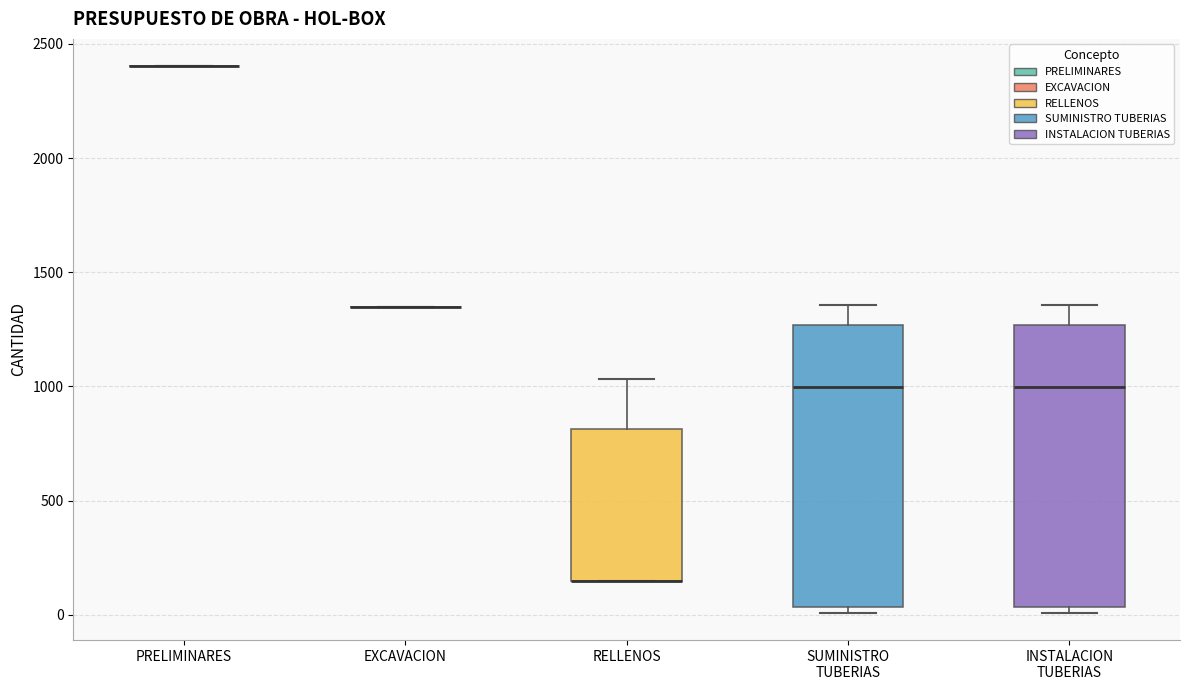

Reading left to right, transcribe this box plot: for each box, give where its median line is, the range the box spans, and where its two whiskers end, as read against the y-axis. The values are not printed on the chart, so give them approximately, as read against the axis.

PRELIMINARES: box collapsed to a line at 2400, whiskers 2400 to 2400
EXCAVACION: box collapsed to a line at 1350, whiskers 1350 to 1350
RELLENOS: median 150 (drawn on the box's lower edge), box 150 to 800, whiskers 150 to 1050
SUMINISTRO TUBERIAS: median 1000, box 50 to 1250, whiskers 0 to 1350
INSTALACION TUBERIAS: median 1000, box 50 to 1250, whiskers 0 to 1350